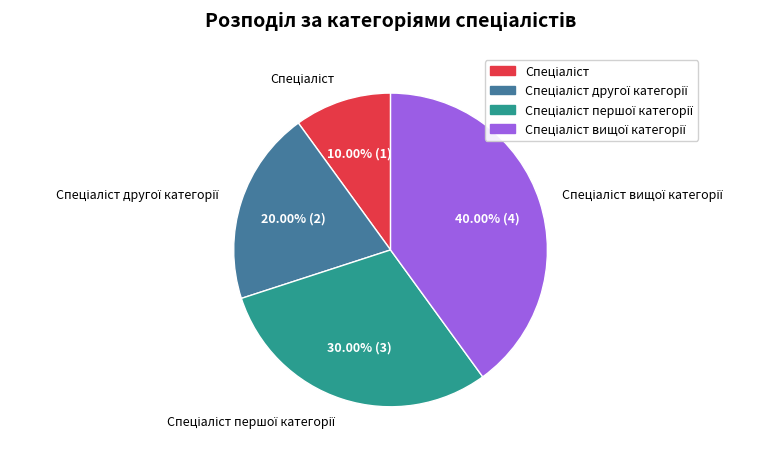

Is there a majority slice in this chart?

No